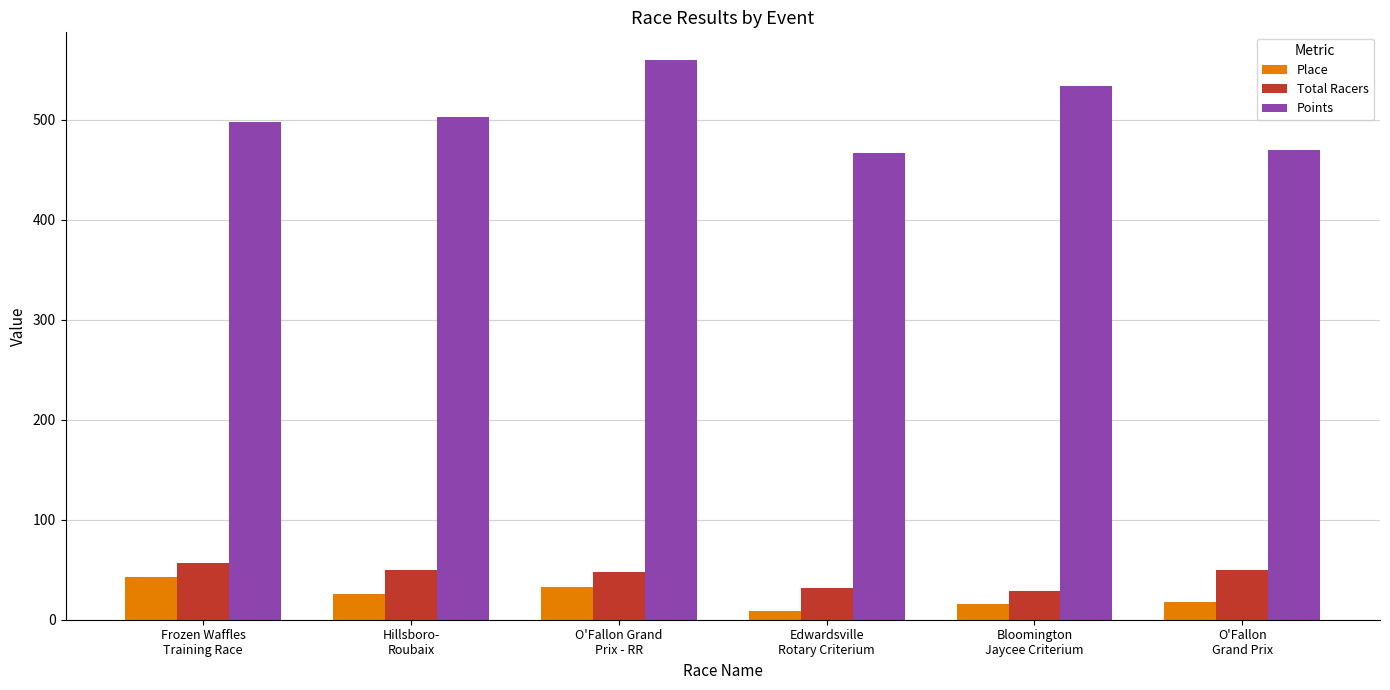

What is the difference between the highest and lowest values at Frozen Waffles
Training Race?

455.0